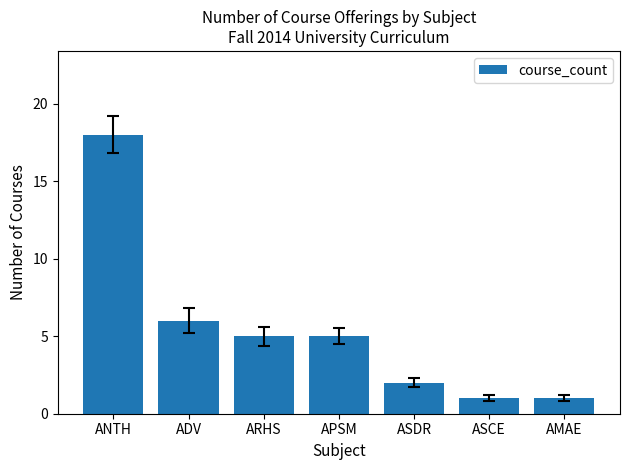

What is the value of the 5th bar from the left?

2